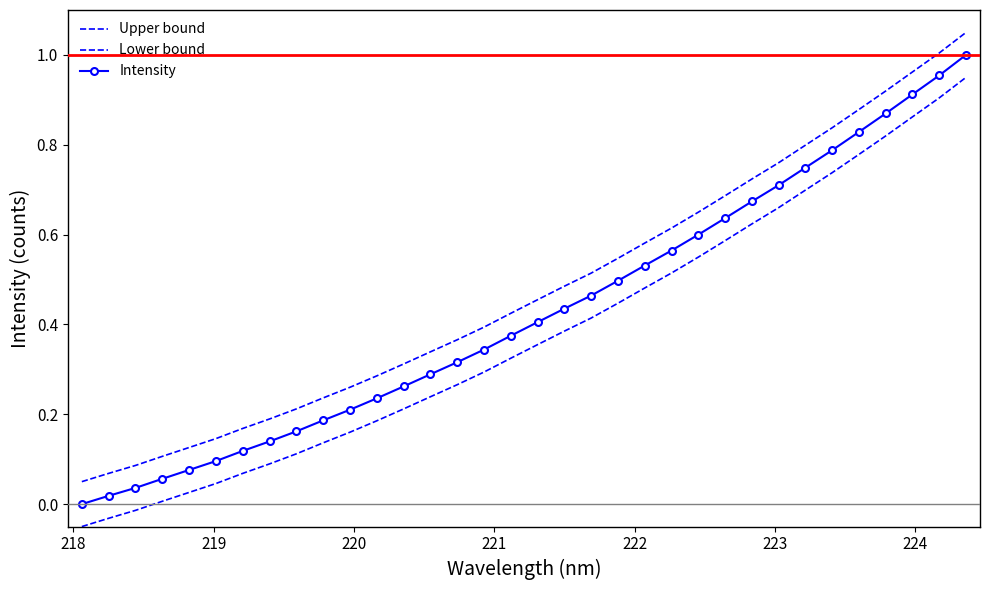

What is the maximum value shown in the chart?

1.1